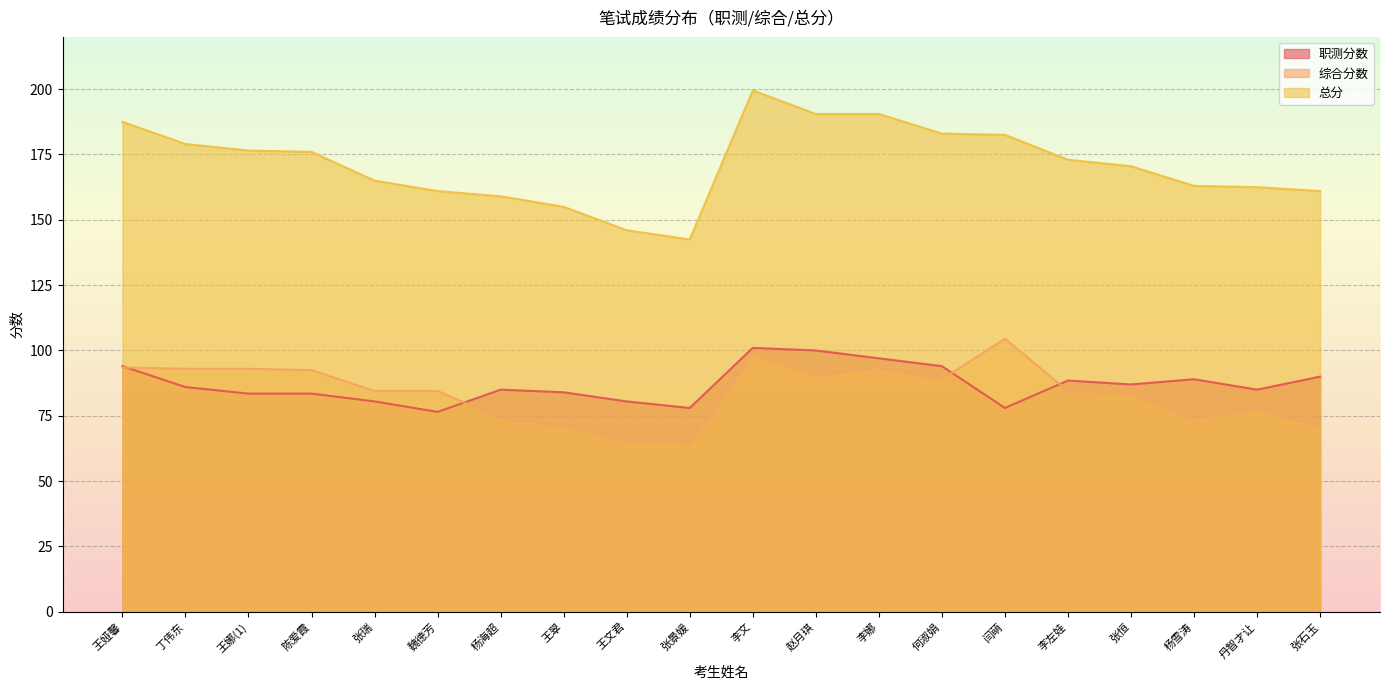

What is the total value across all series at 丹智才让?

325.0